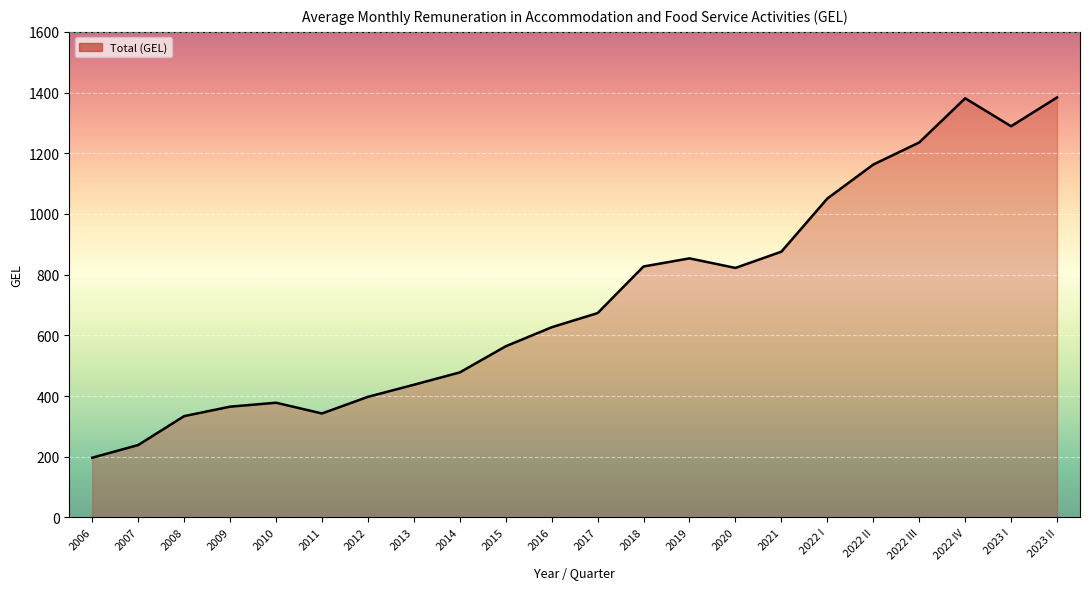

How many interior local valleys (lower than both neighbors) does the data have?

3